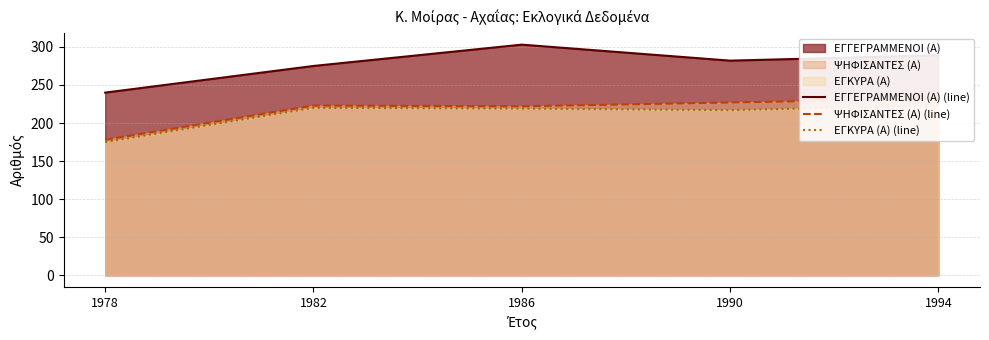

At 1982, list the series in order from smallest to largest.

ΕΓΚΥΡΑ (Α) (line), ΨΗΦΙΣΑΝΤΕΣ (Α) (line), ΕΓΓΕΓΡΑΜΜΕΝΟΙ (Α) (line)